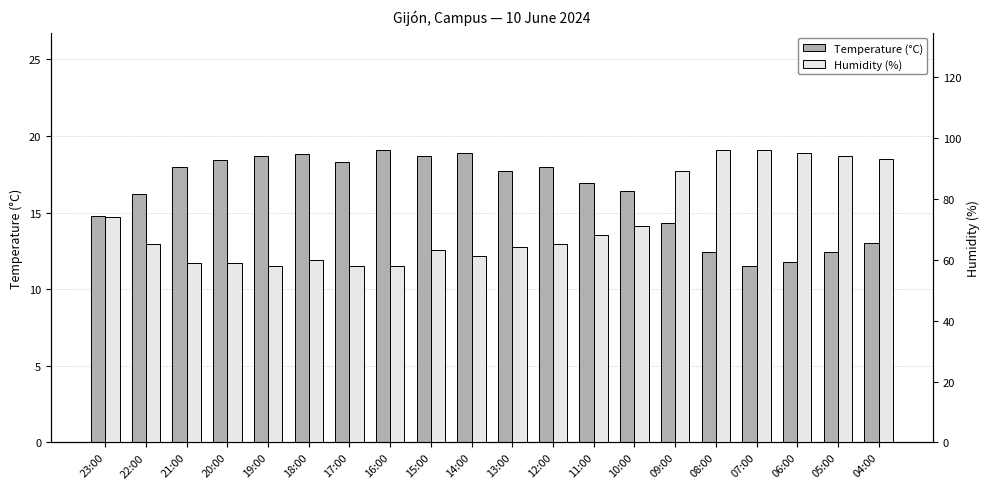

Which label corresponds to the smallest value in the chart?

07:00